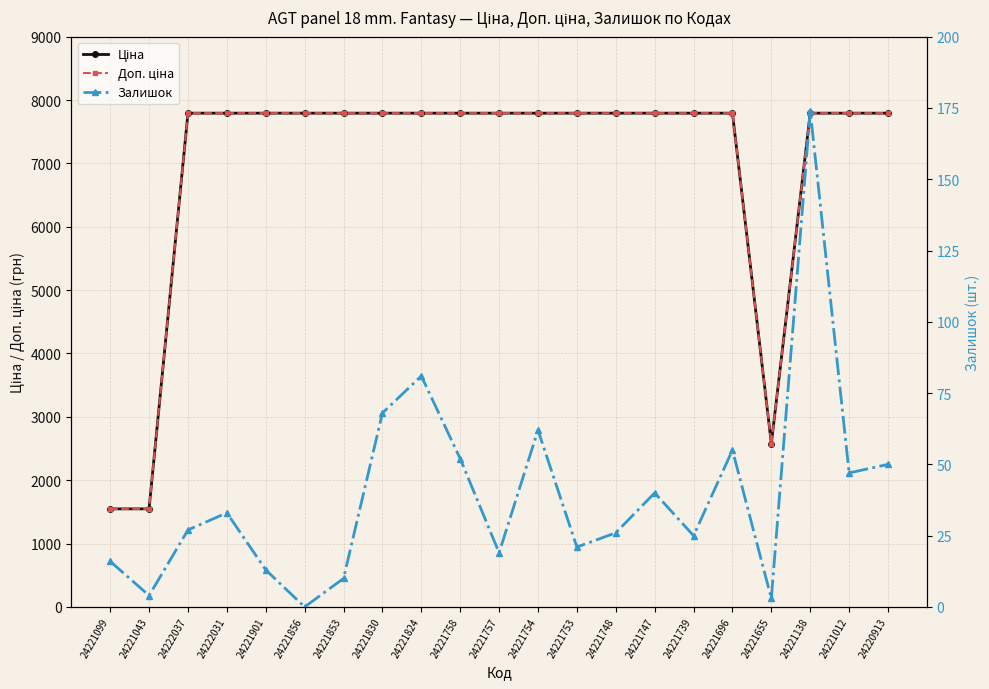

Which series has the largest range (max minus min)?

Ціна